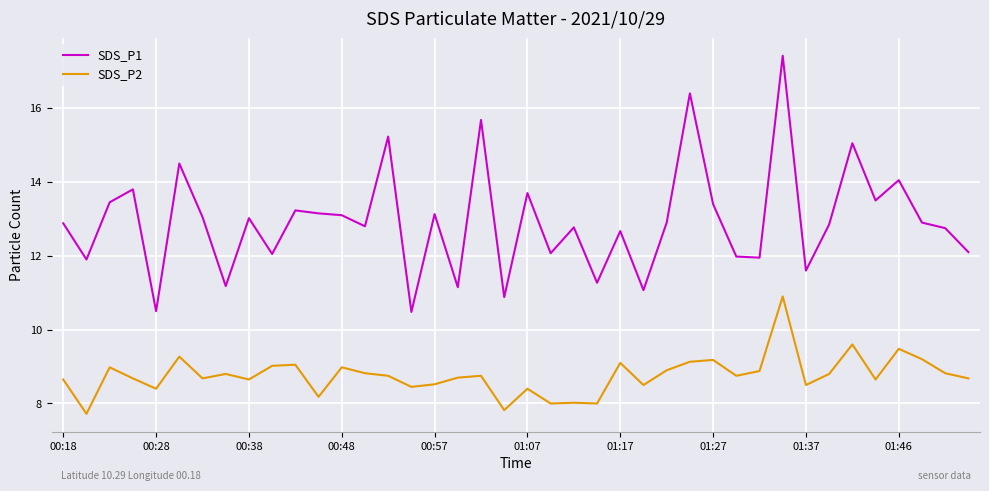

Does the chart have visible grid lines?

Yes